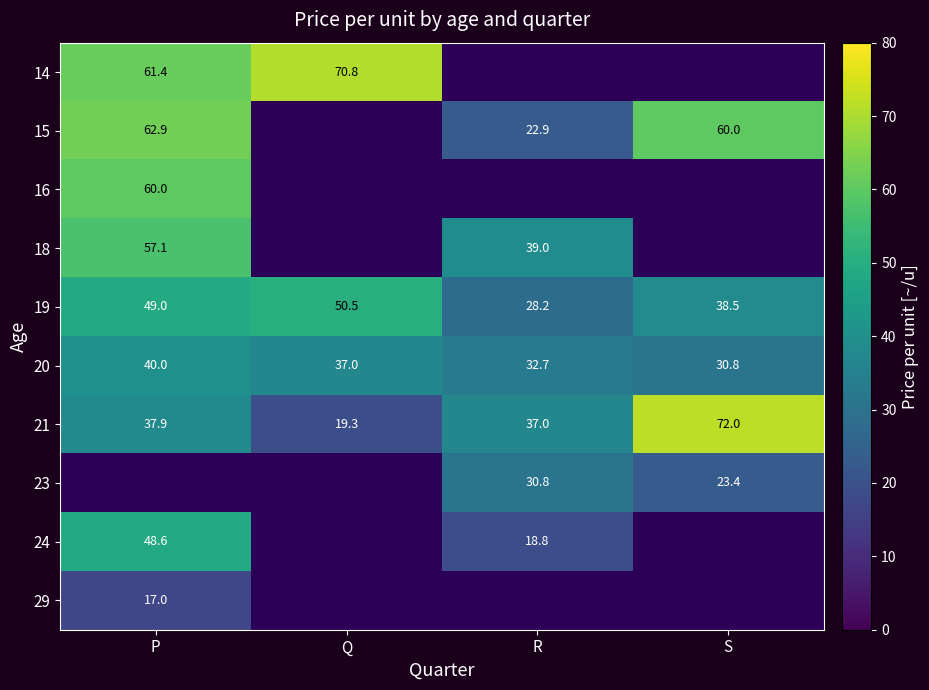

Read the 21 value at Q.

19.3